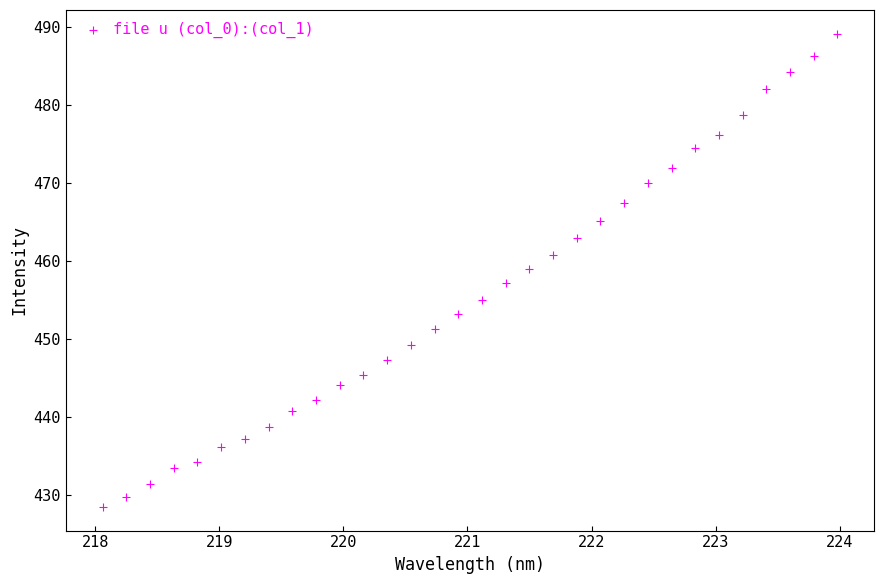

What is the range of Y values (max minus min)?

60.6